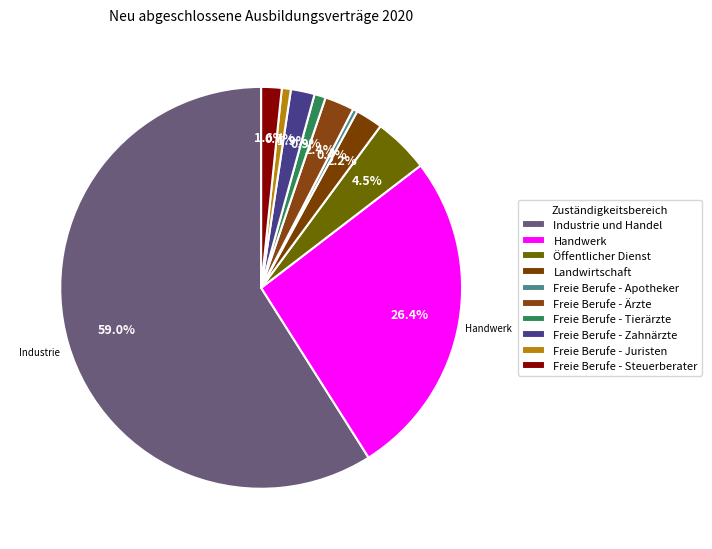

True or false: Öffentlicher Dienst accounts for 1% of the total.

False